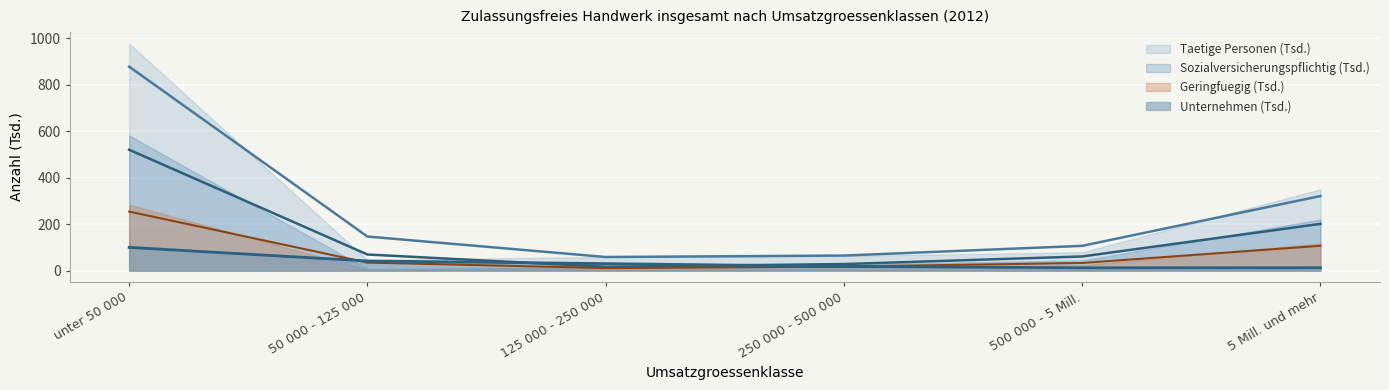

Where is the first local minimum for Unternehmen?

500 000 - 5 Mill.